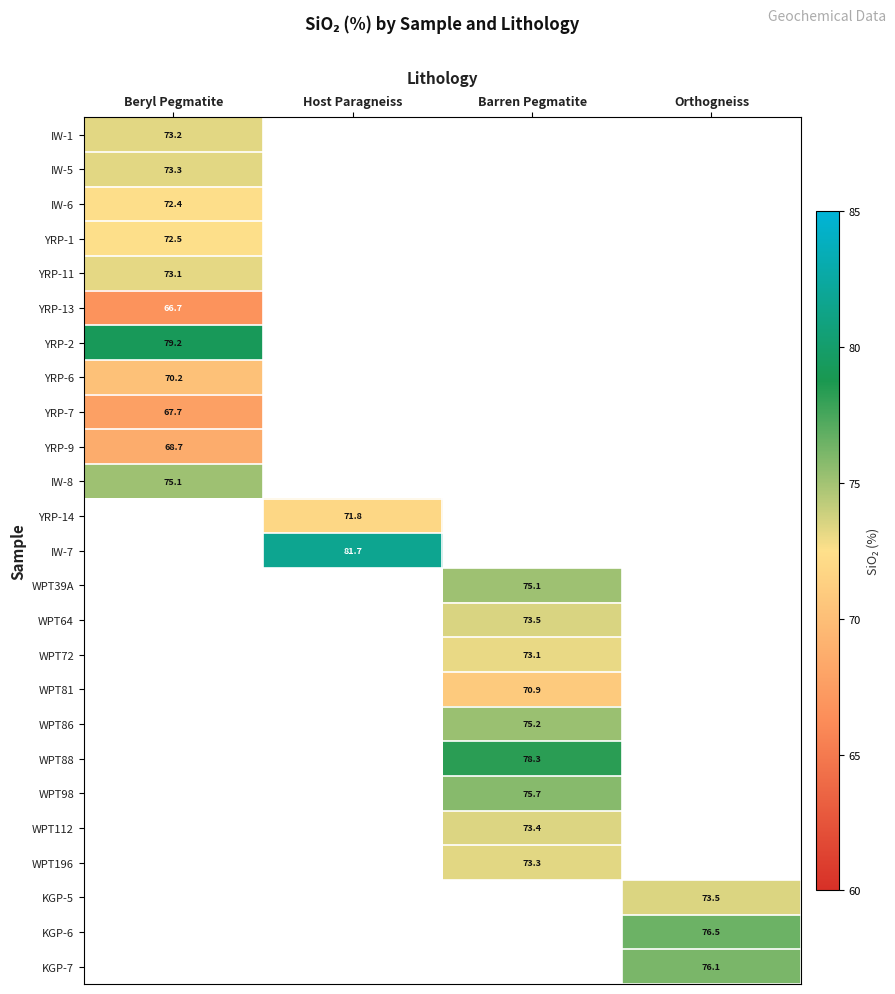

What is the minimum value for YRP-7?

67.7